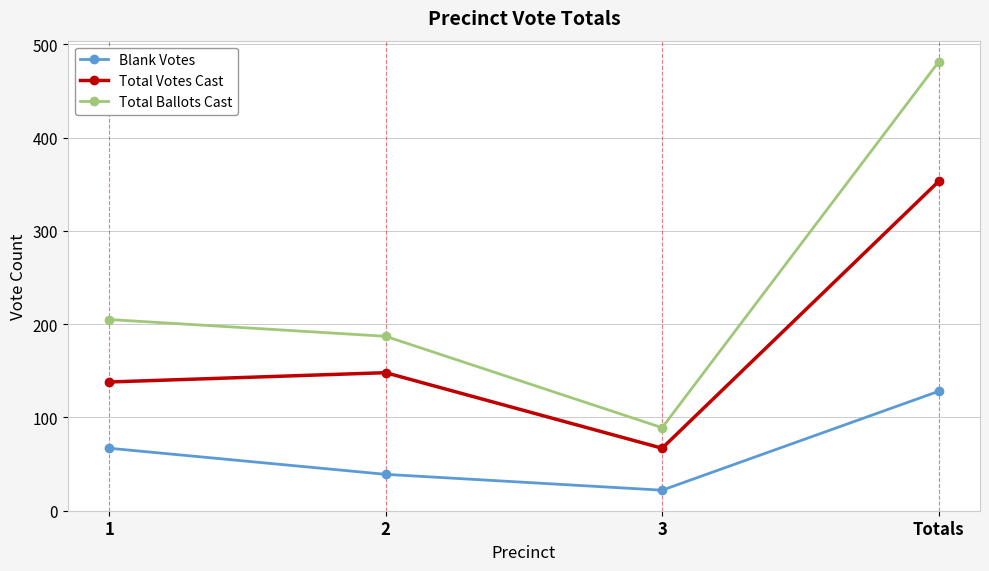

What is the label of the 3rd point from the right?

2